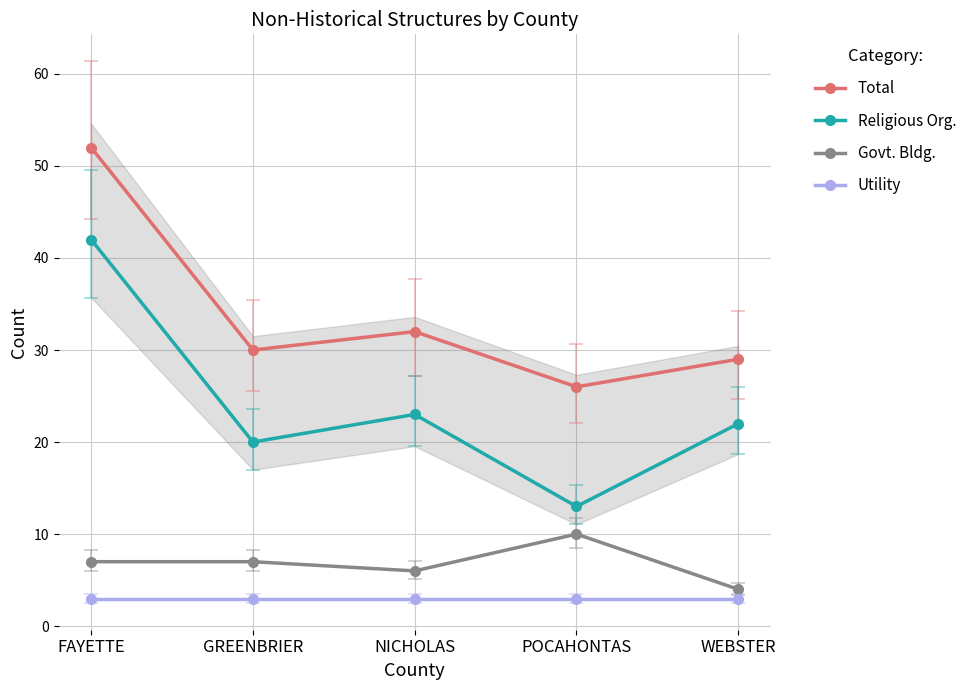

True or false: Utility has more than 1 interior local peaks.

False